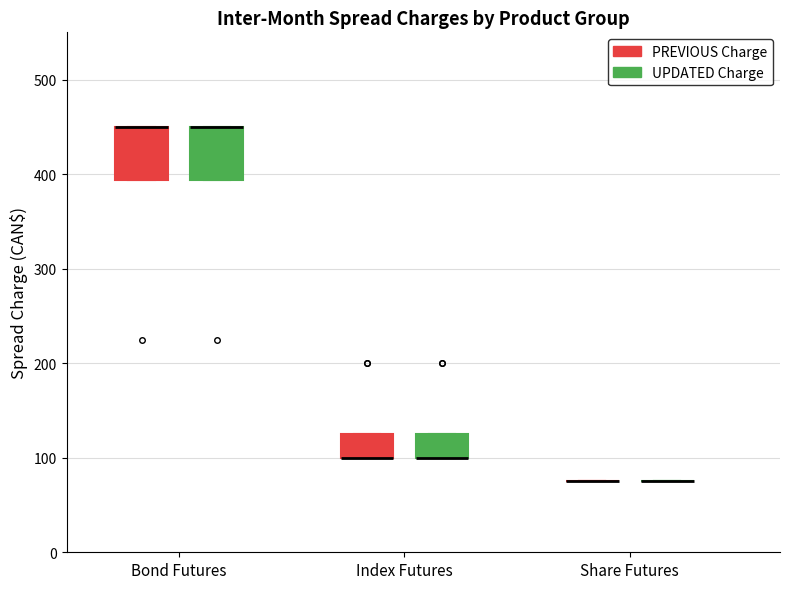

Reading left to right, transcribe this box plot: for each box, give where its median line is, the range the box spans, and where its two whiskers end, as read against the y-axis. The values are not printed on the chart, so give them approximately, as read against the axis.

Bond Futures (PREVIOUS Charge): median 450 (drawn on the box's upper edge), box 390 to 450, whiskers 390 to 450
Bond Futures (UPDATED Charge): median 450 (drawn on the box's upper edge), box 390 to 450, whiskers 390 to 450
Index Futures (PREVIOUS Charge): median 100 (drawn on the box's lower edge), box 100 to 130, whiskers 100 to 130
Index Futures (UPDATED Charge): median 100 (drawn on the box's lower edge), box 100 to 130, whiskers 100 to 130
Share Futures (PREVIOUS Charge): box collapsed to a line at 80, whiskers 80 to 80
Share Futures (UPDATED Charge): box collapsed to a line at 80, whiskers 80 to 80